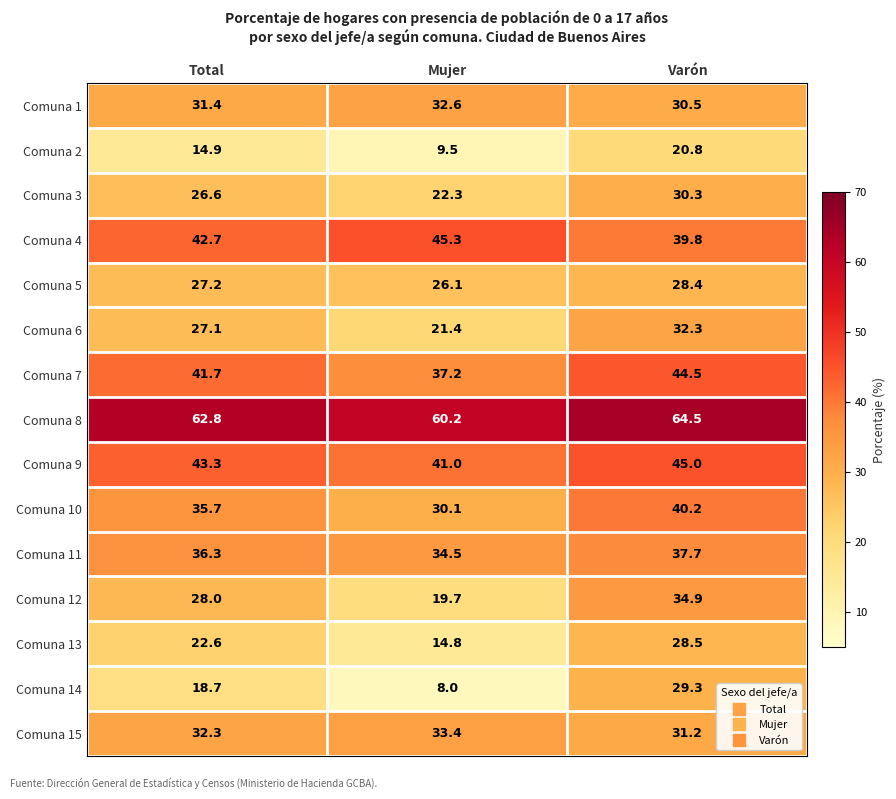

Which series has the widest spread of values?

Comuna 14